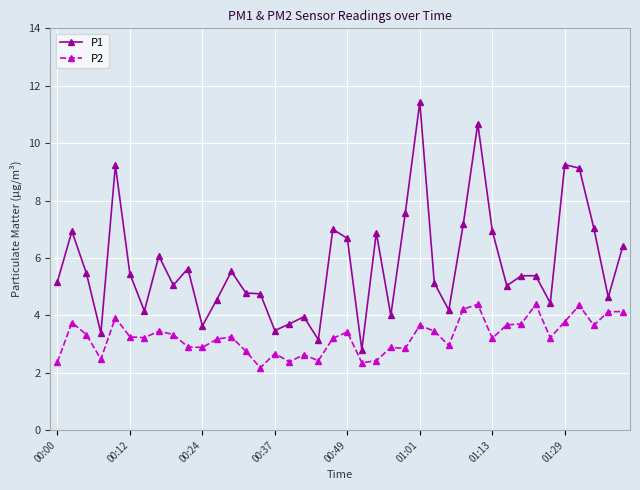

True or false: P2 and P1 intersect in this chart.

False